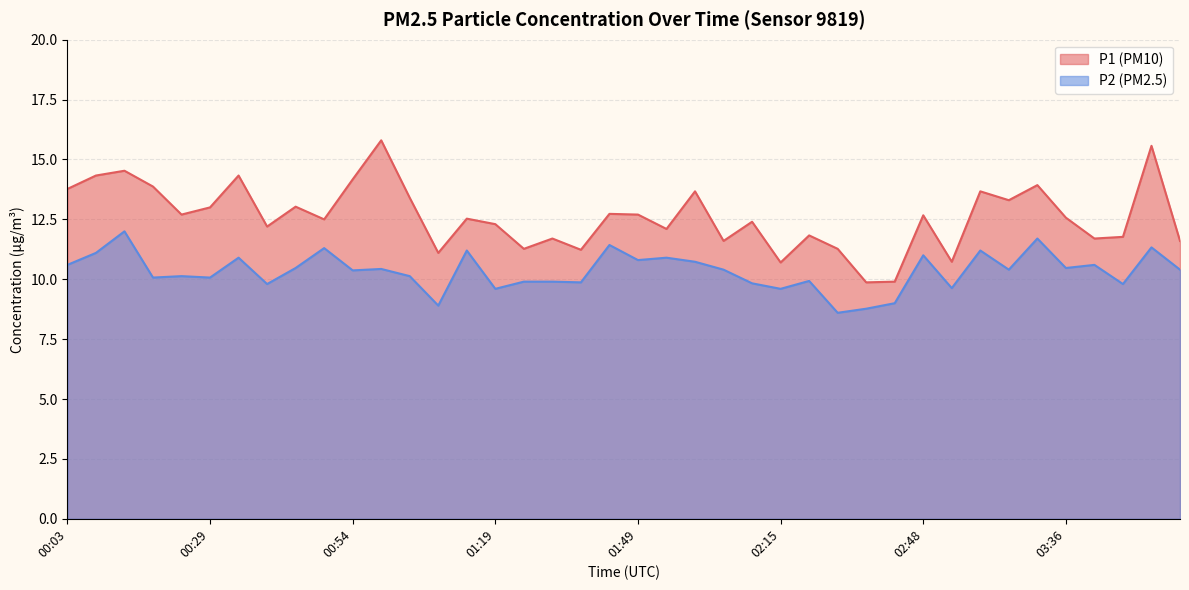

Rank the series at 02:00 from lowest to highest value.

P2, P1